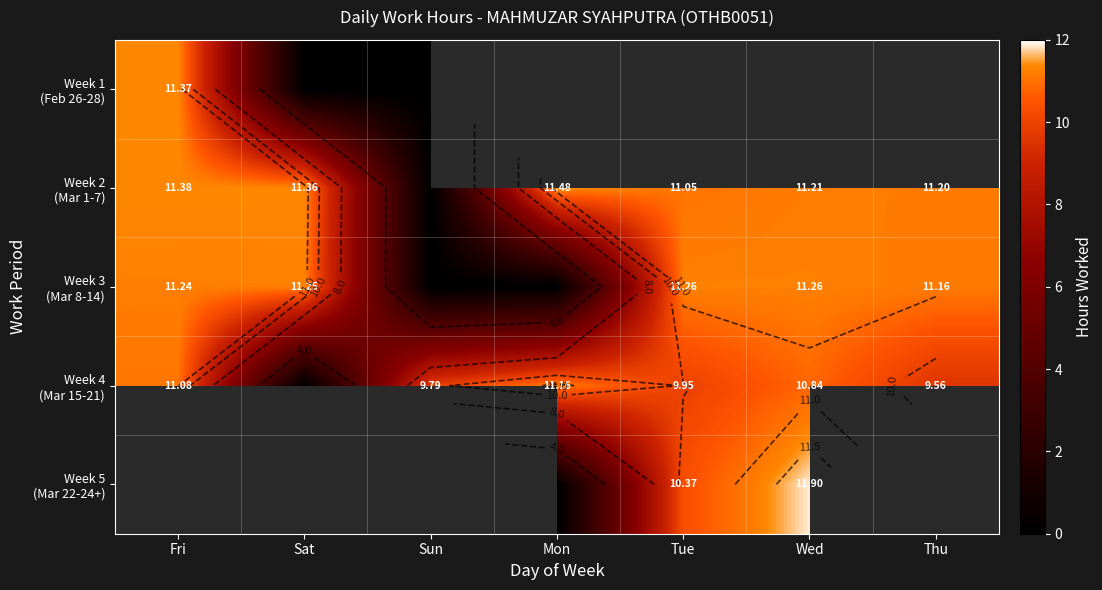

How many values in the Week 3 (Mar 8-14) series exceed 11?

5